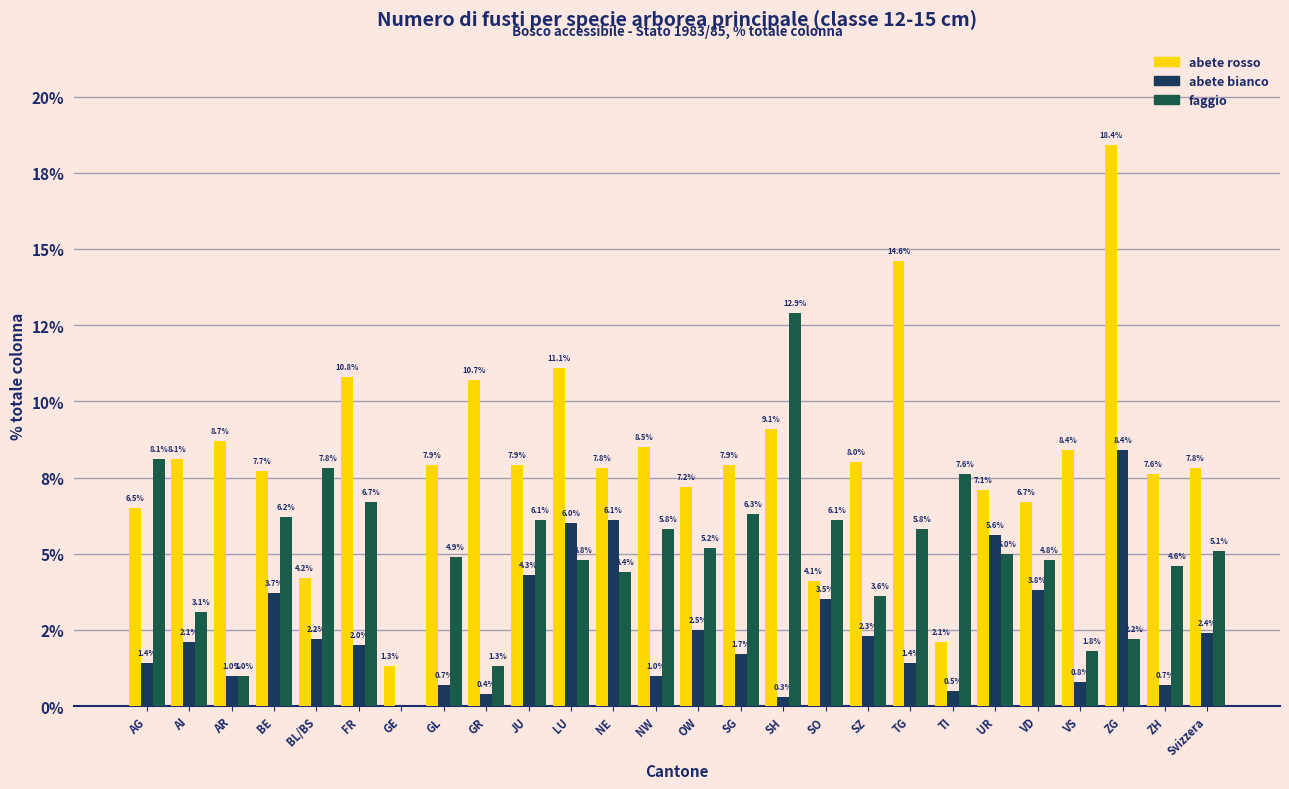

Are the bars grouped side by side (vs. stacked)?

Yes